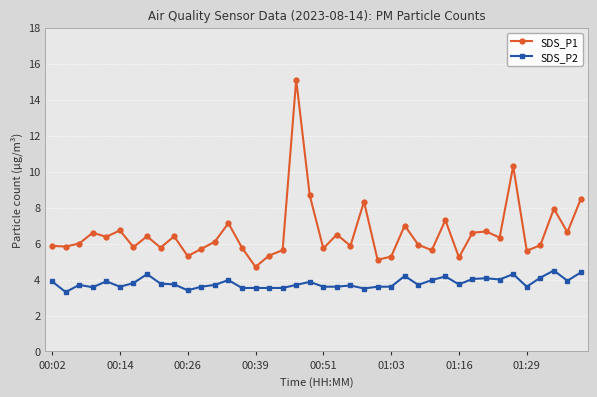

True or false: SDS_P2 and SDS_P1 intersect in this chart.

False